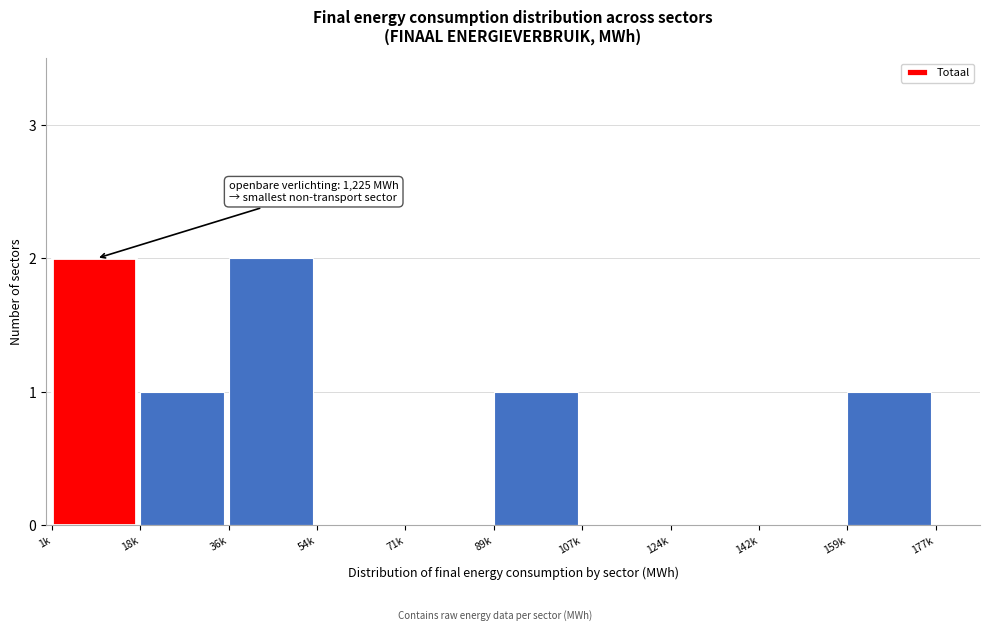

Reading left to right, transcribe all the data shown in this chart.

1k=2	18k=1	36k=2	54k=0	71k=0	89k=1	107k=0	124k=0	142k=0	159k=1